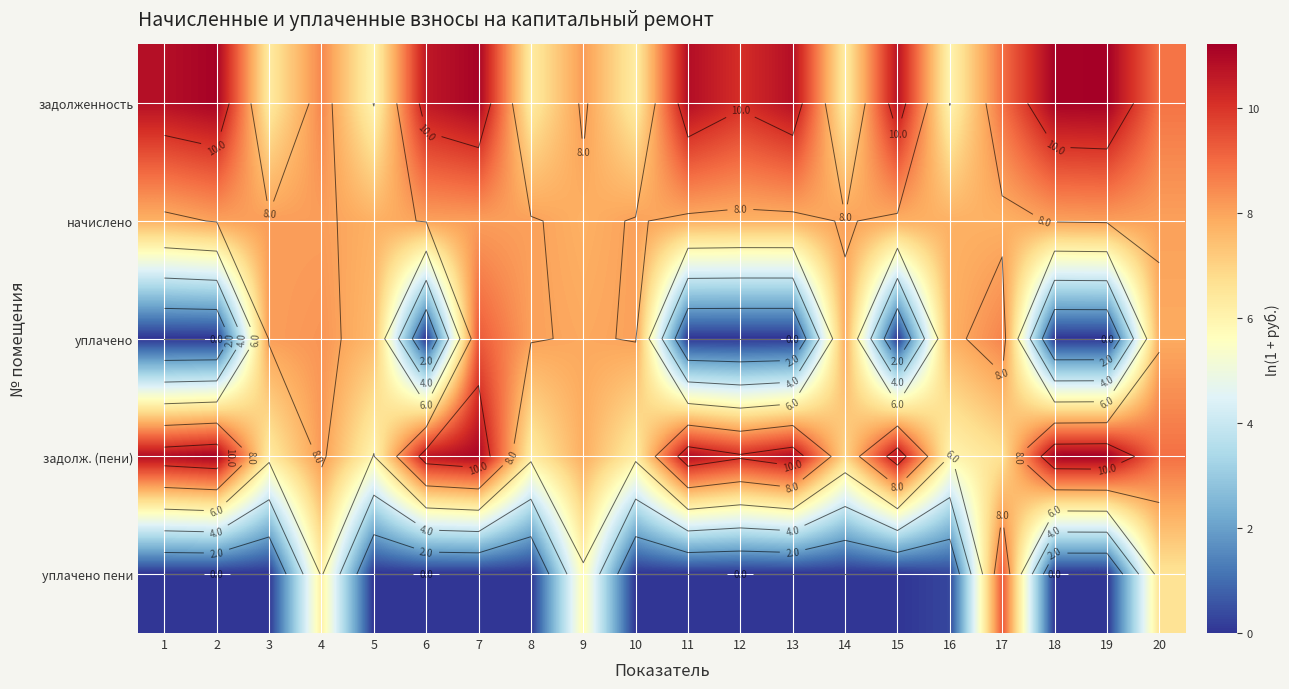

Which series has the largest total across all categories?

задолженность